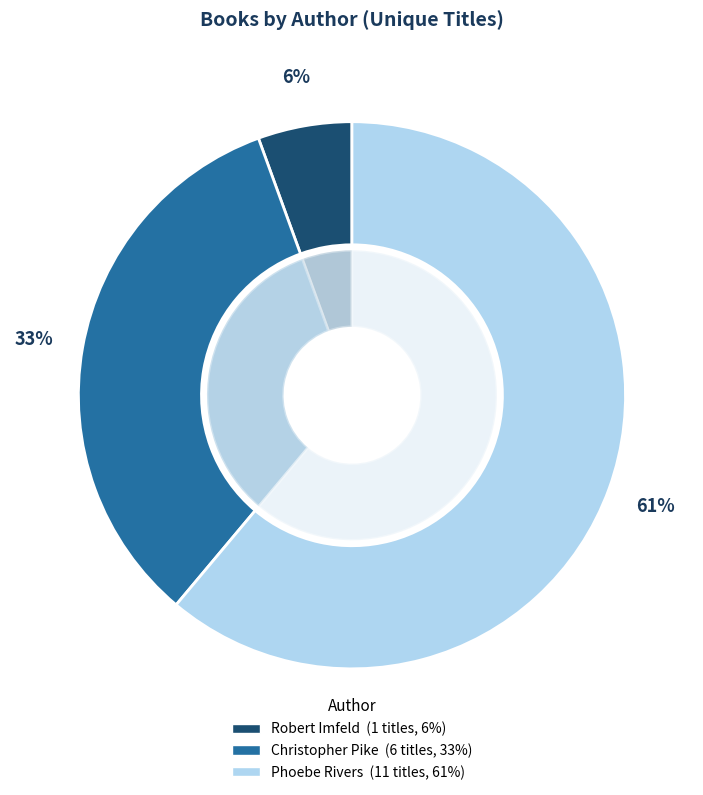

To the nearest percent, what is the average slice percentage?

33%